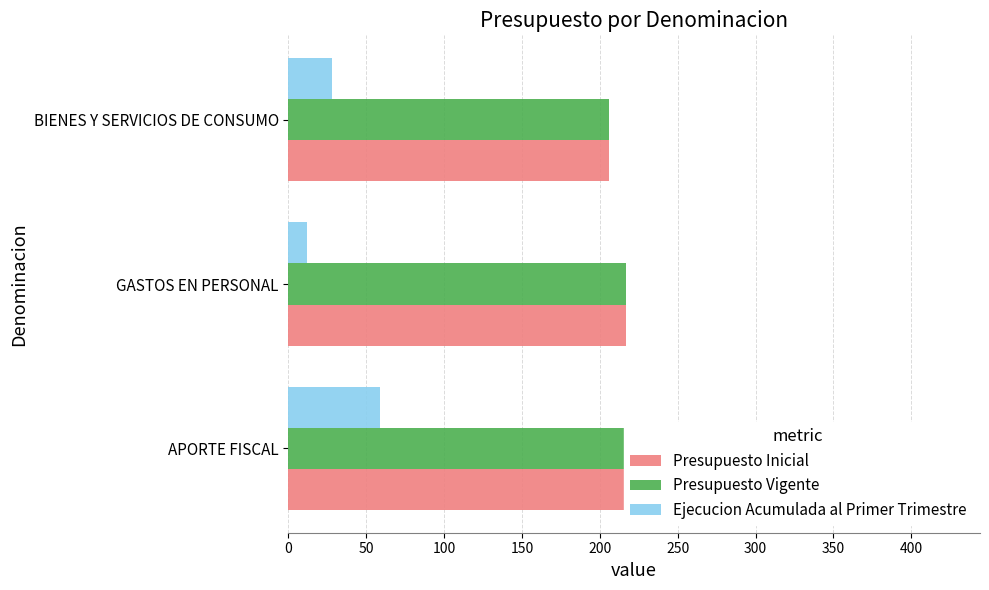

Which series has the largest total across all categories?

Presupuesto Inicial